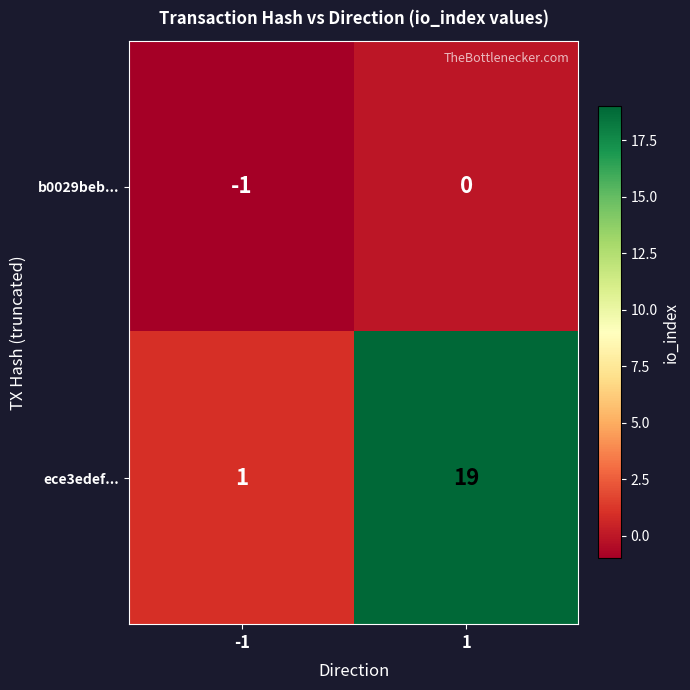

What is the difference between the ece3edef... values at 1 and -1?

18